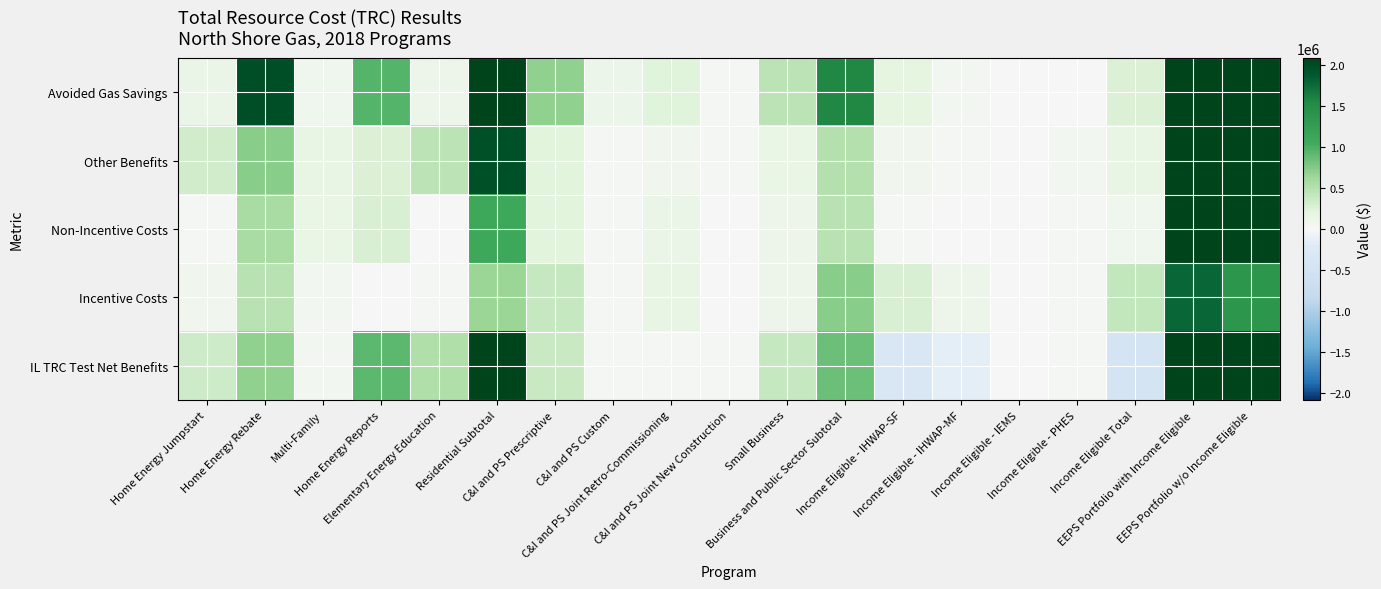

List the series in order of their peak value, lowest first.

Incentive Costs, Non-Incentive Costs, Other Benefits, IL TRC Test Net Benefits, Avoided Gas Savings